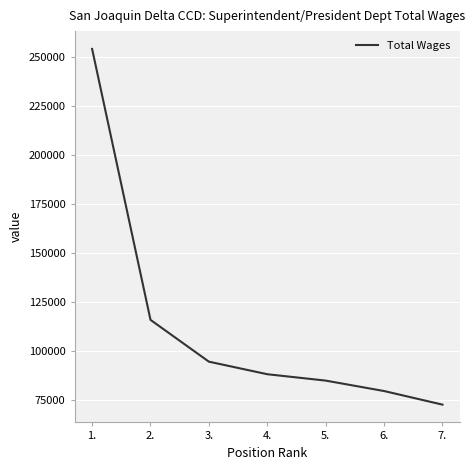

How many series are shown in this chart?

1